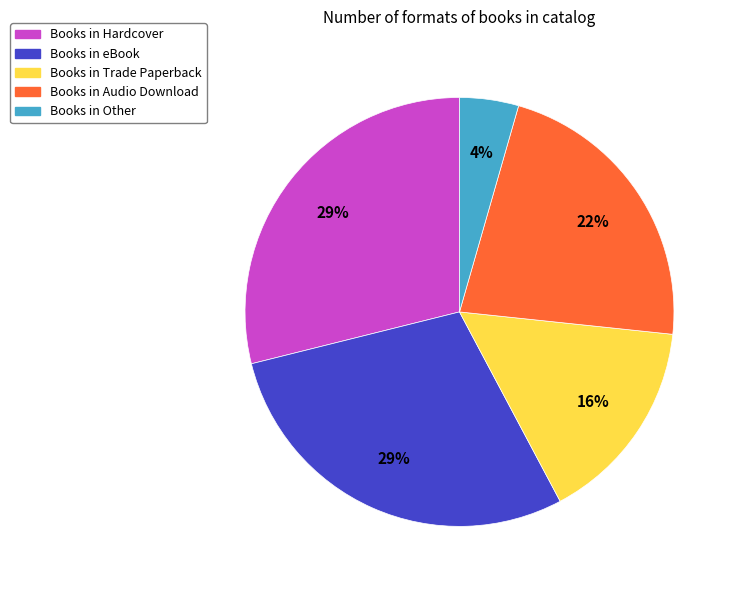

To the nearest percent, what portion does Books in Other represent?

4%